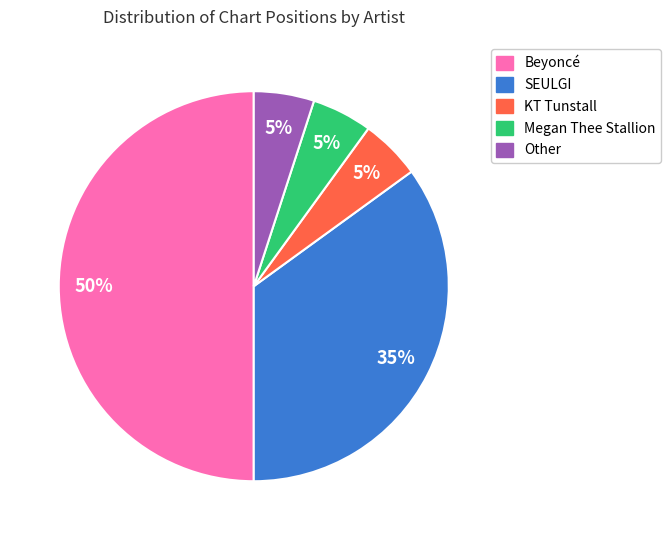

Do Other and Beyoncé together represent more than half of the pie?

Yes